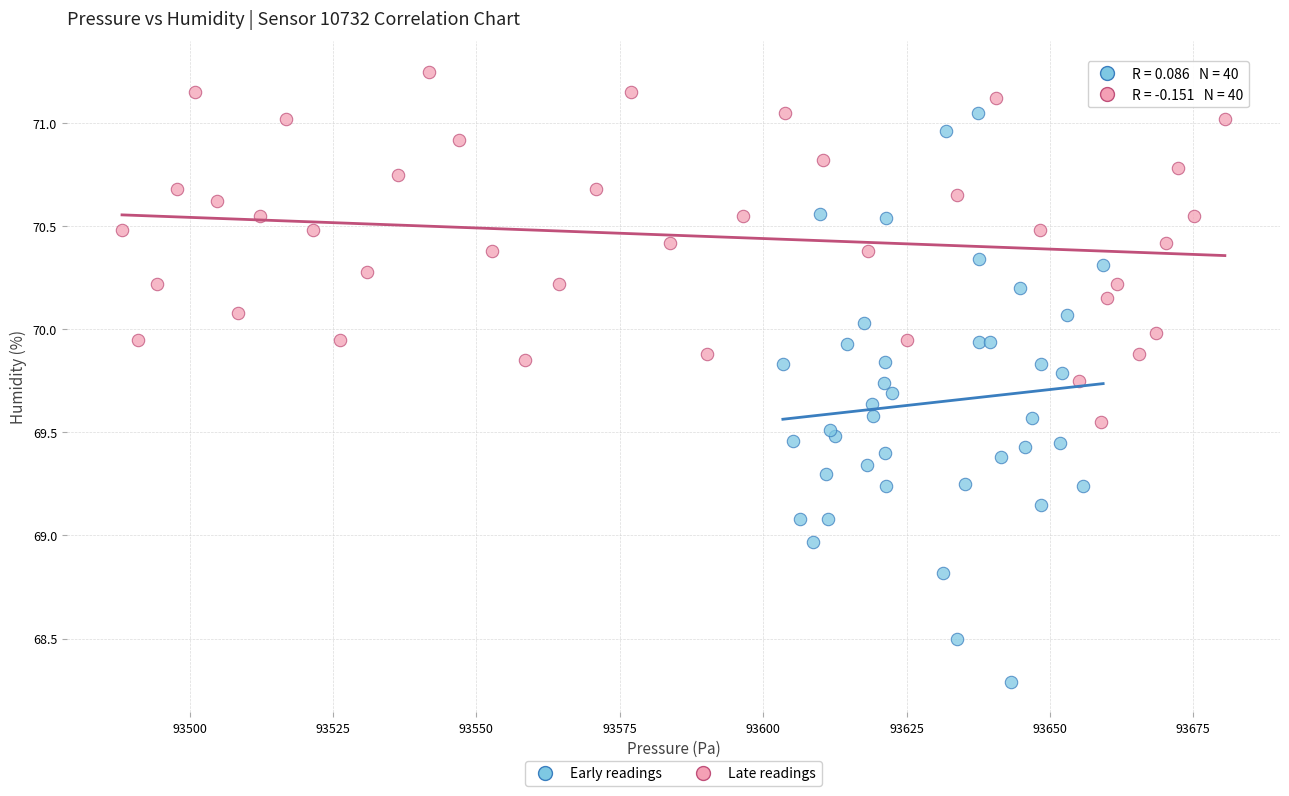

What are all the series names shown in the legend?

Early readings, Late readings